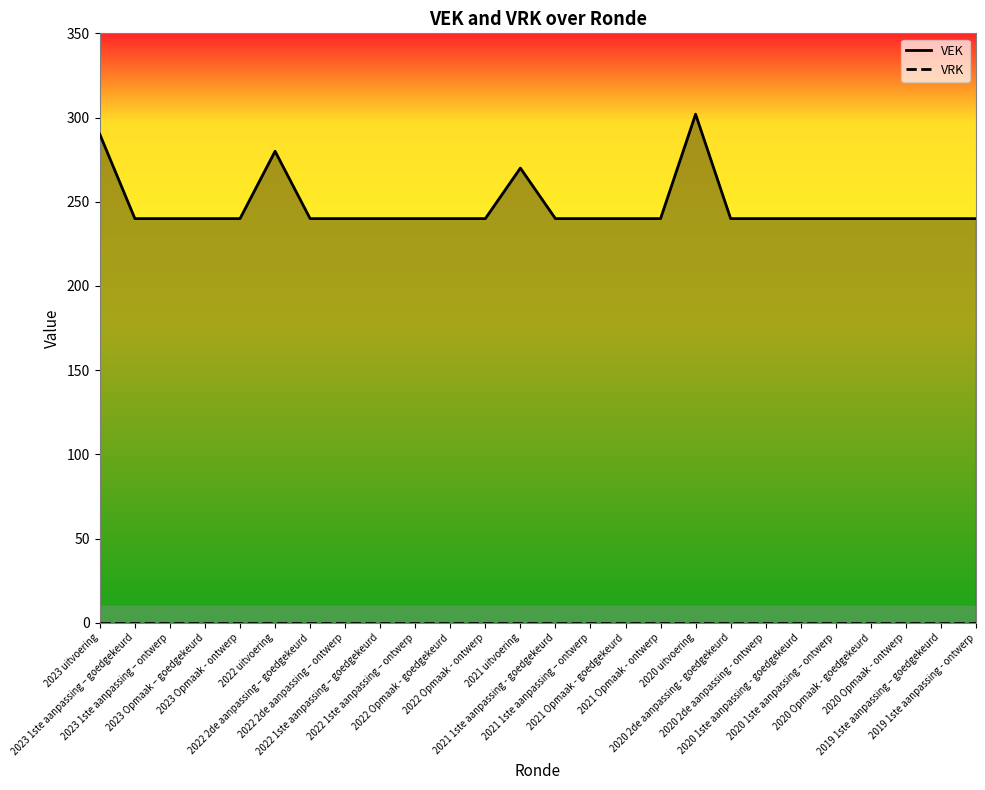

What is the spread (max minus min) of values at 2020 1ste aanpassing – ontwerp?

240